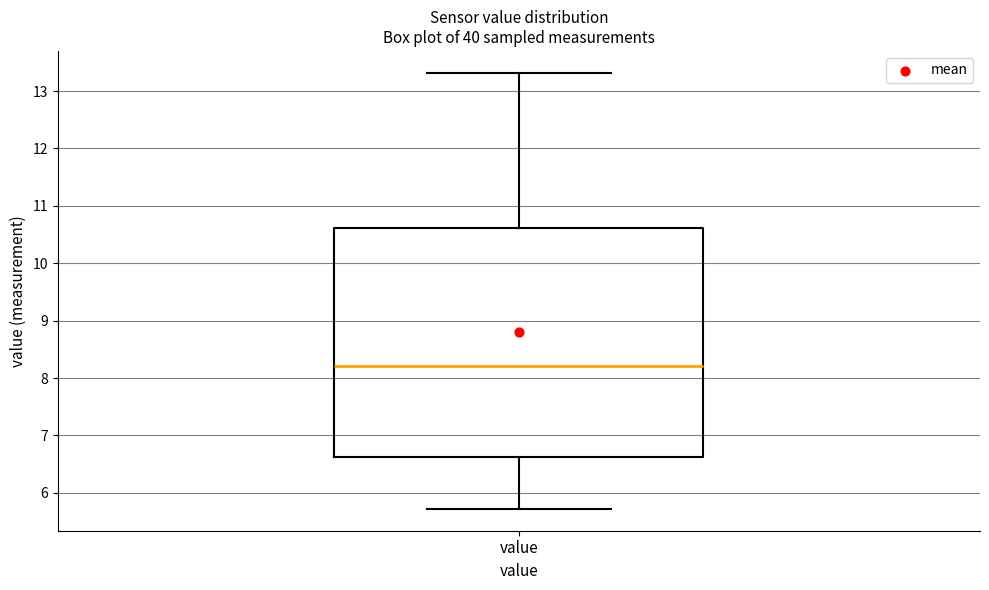

Transcribe this box plot: give where the median line is, the range the box spans, and where the two whiskers end, as read against the y-axis. The values are not printed on the chart, so give them approximately, as read against the axis.

median 8.2, box 6.6 to 10.6, whiskers 5.7 to 13.3